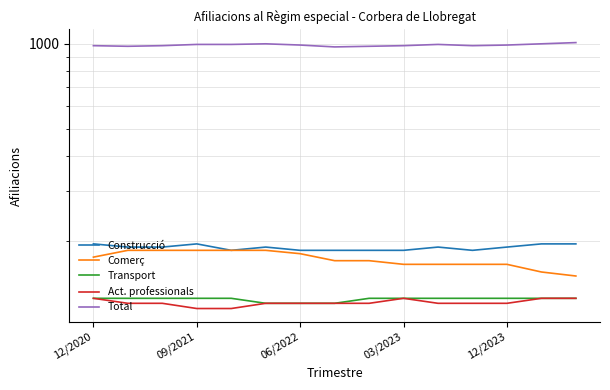

Which series has the widest spread of values?

Comerç